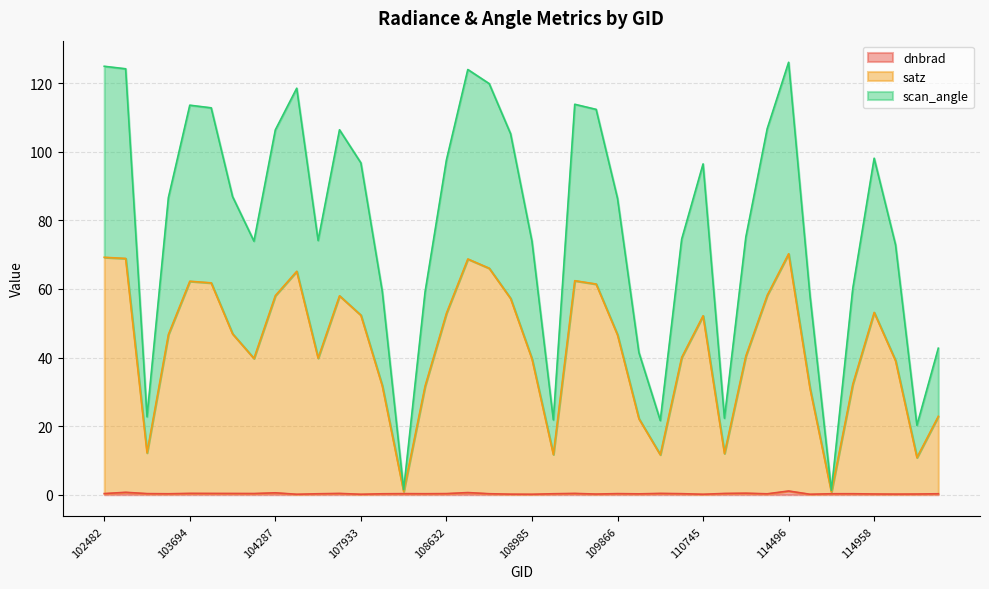

Does the chart display data point markers on the line(s)?

No